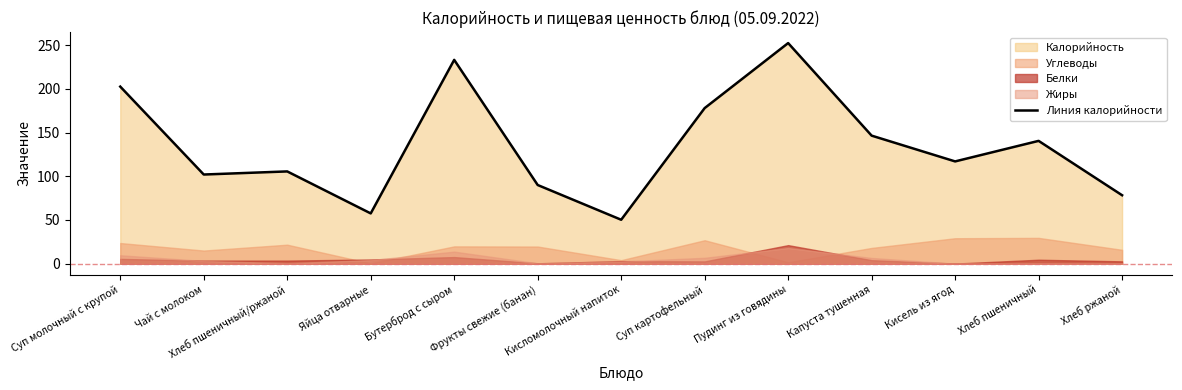

How many data points are less than 117?

6